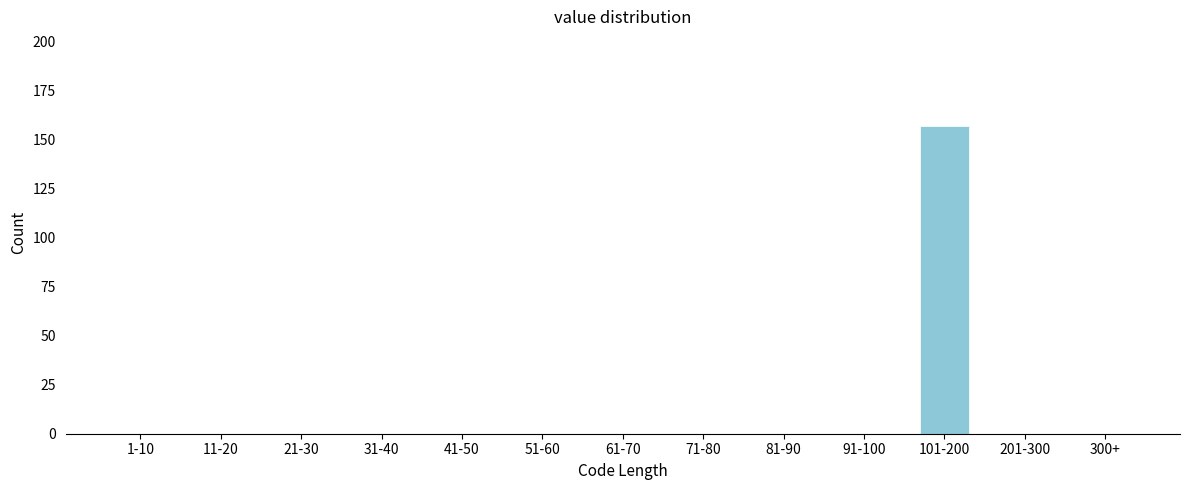

Reading left to right, extract all data points from this chart.

1-10=0	11-20=0	21-30=0	31-40=0	41-50=0	51-60=0	61-70=0	71-80=0	81-90=0	91-100=0	101-200=157	201-300=0	300+=0